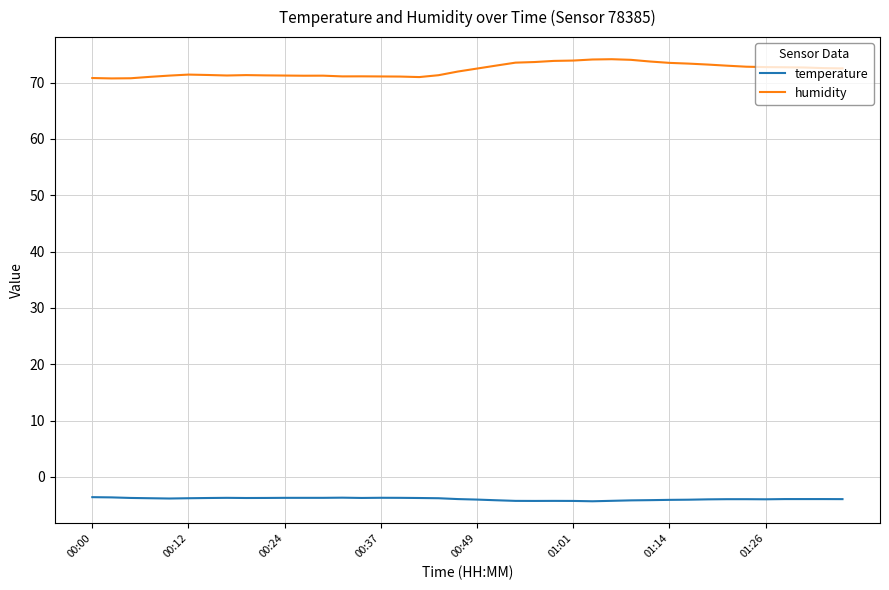

Which series has the largest range (max minus min)?

humidity